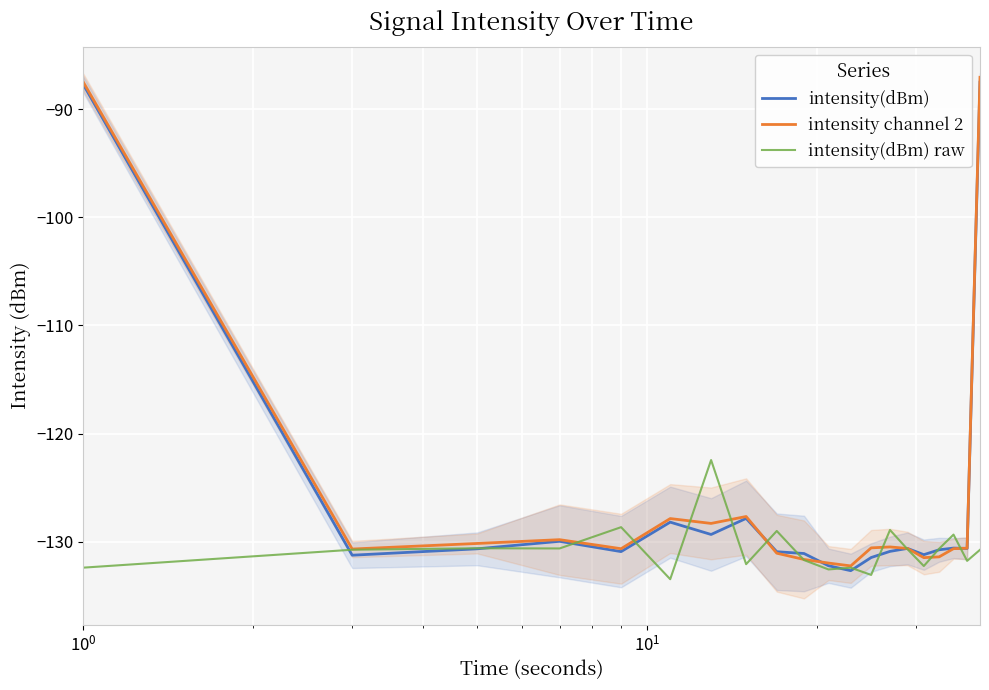

Is it true that intensity(dBm) raw equals -89.5 at 15?

False